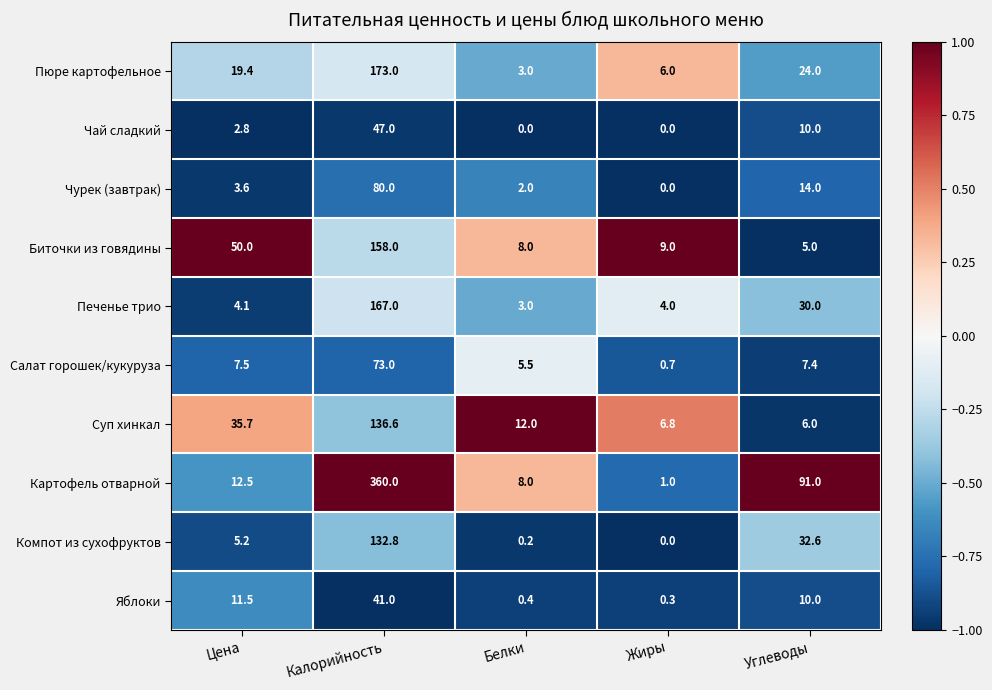

At which category is the sum across all series the highest?

Калорийность